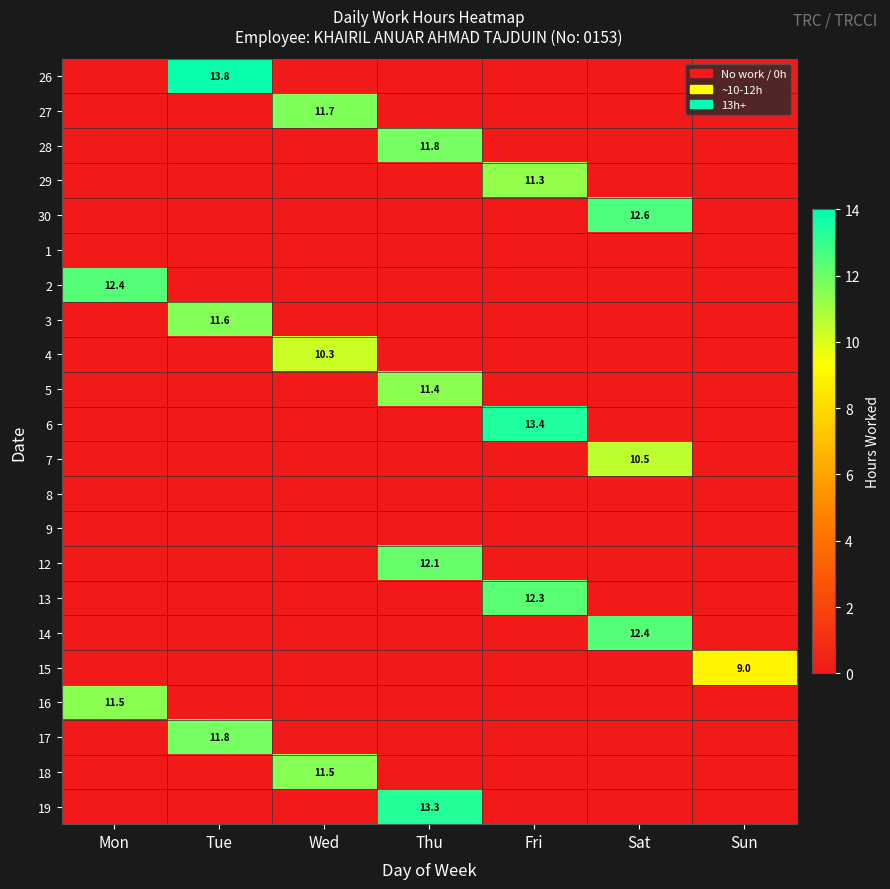

Where is 28 nearest to the value 5?

Mon